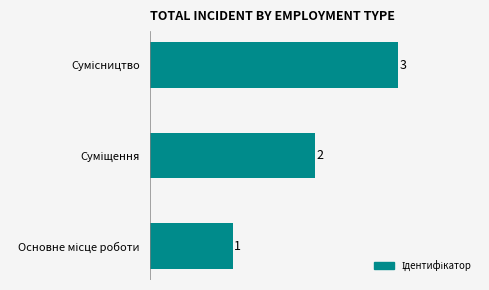

Count the values in the range 1 to 3.

3